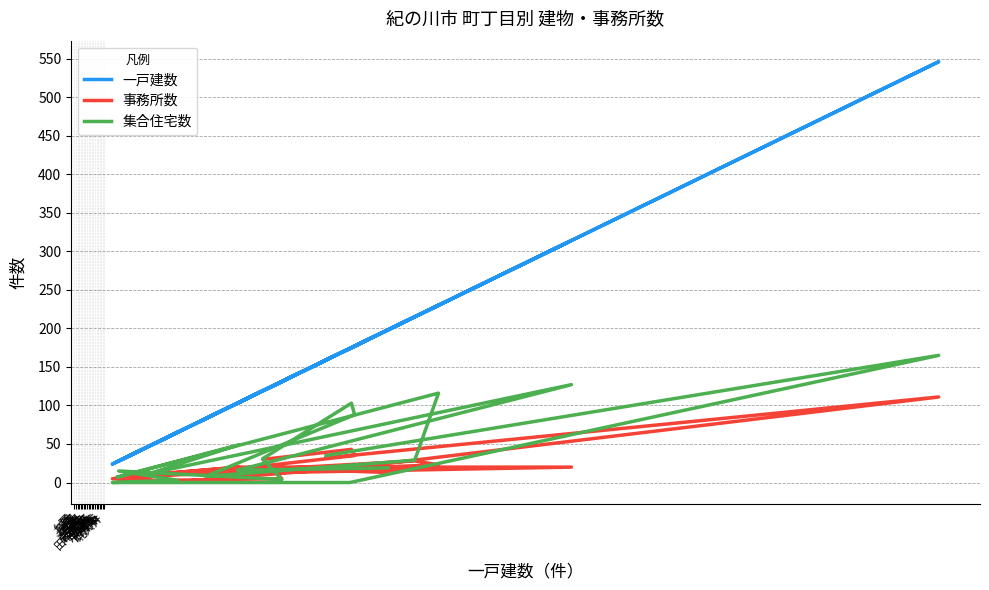

Reading left to right, extract all data points from this chart.

一戸建数: 159	546	174	65	24	65	28	131	119	175	177	83	215	230	27	104	48	314	103	198
事務所数: 32	111	19	1	5	12	2	5	30	43	35	13	28	23	7	20	10	20	20	13
集合住宅数: 35	165	0	0	0	3	15	4	31	103	88	8	29	116	7	49	12	127	16	19